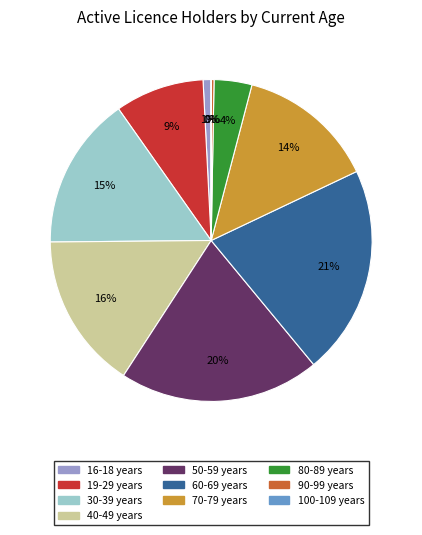

The 60-69 years slice represents 21% of the pie. True or false?

True